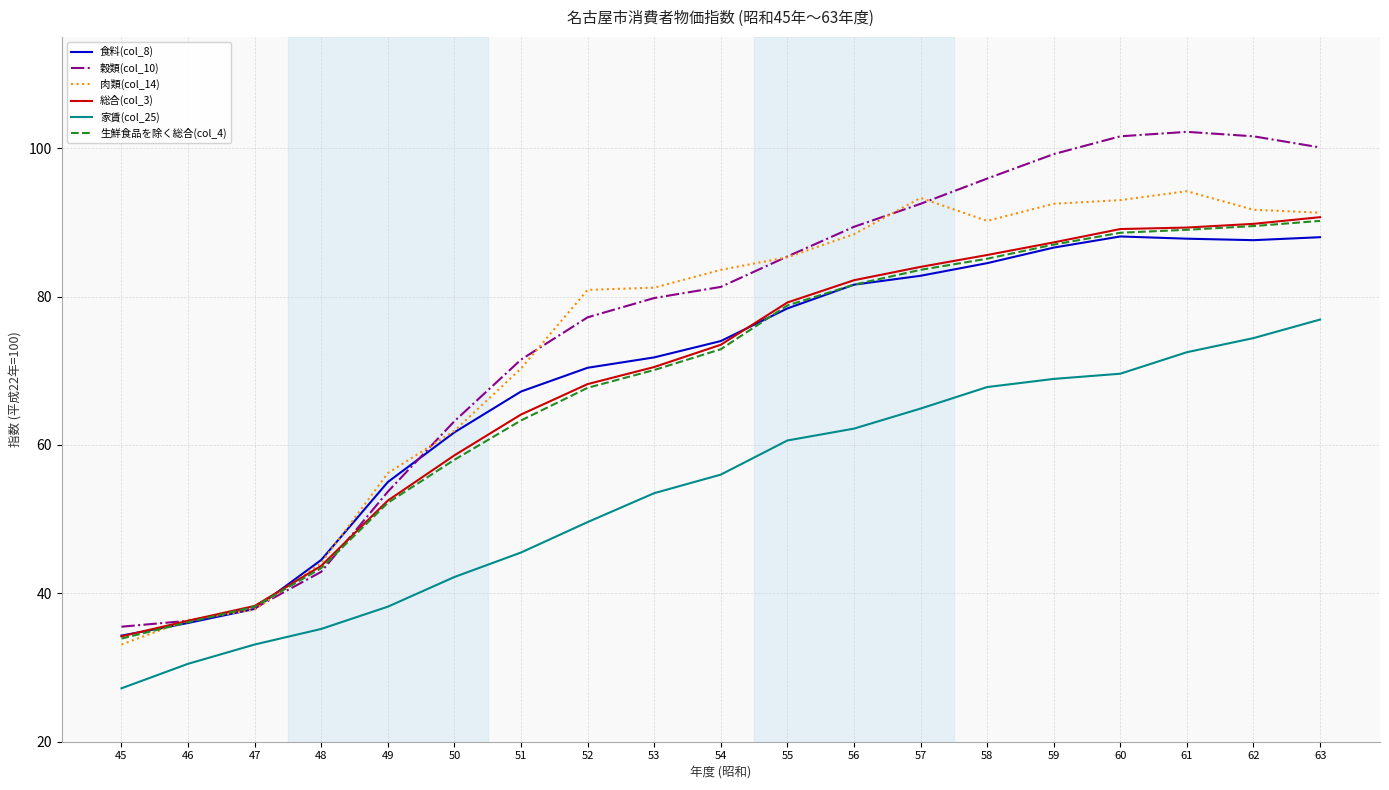

Which series has the widest spread of values?

穀類(col_10)